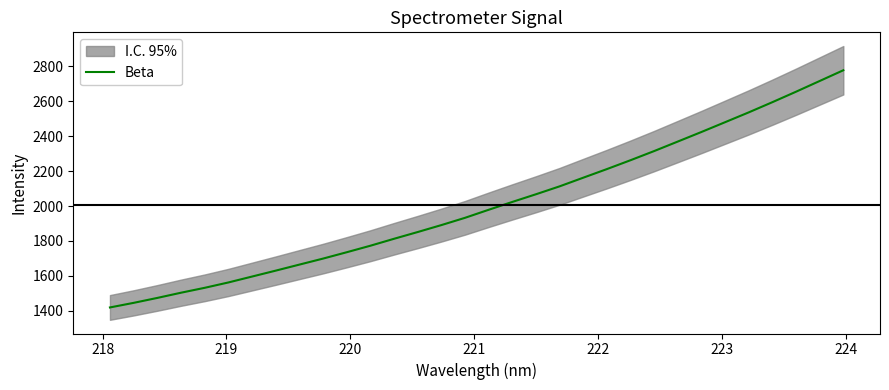

Reading right to left, list all the values displayed in this chart.

2778.4	2717.0	2655.5	2595.6	2537.1	2480.8	2424.7	2369.9	2315.3	2262.8	2211.9	2162.5	2112.9	2067.6	2023.5	1978.5	1932.4	1890.7	1850.9	1812.2	1772.4	1735.0	1698.6	1664.1	1629.5	1595.6	1561.7	1531.0	1502.9	1473.1	1444.7	1418.5